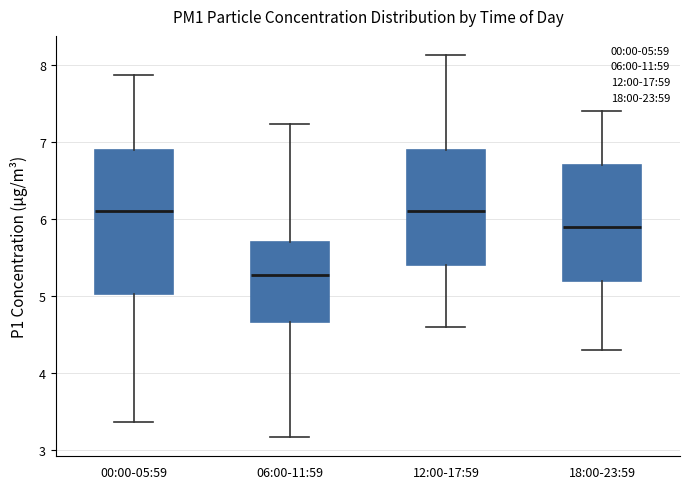

Where does the upper whisker of the box for 06:00-11:59 end on the y-axis? The values are not printed on the chart, so give them approximately, as read against the axis.

7.2